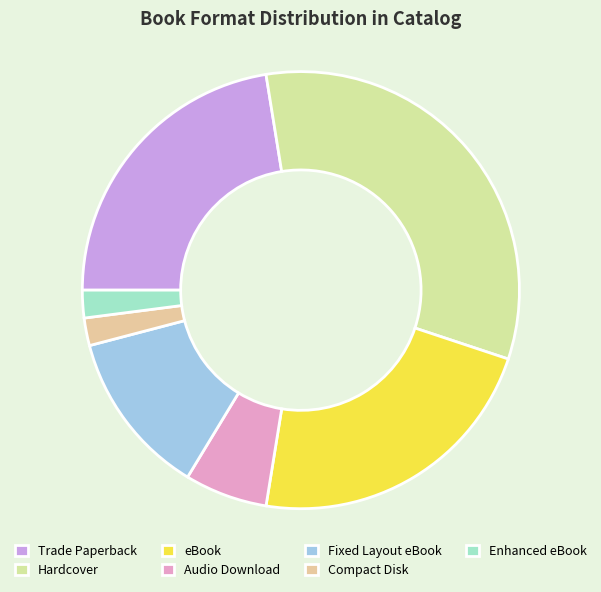

True or false: Fixed Layout eBook accounts for 6% of the total.

False